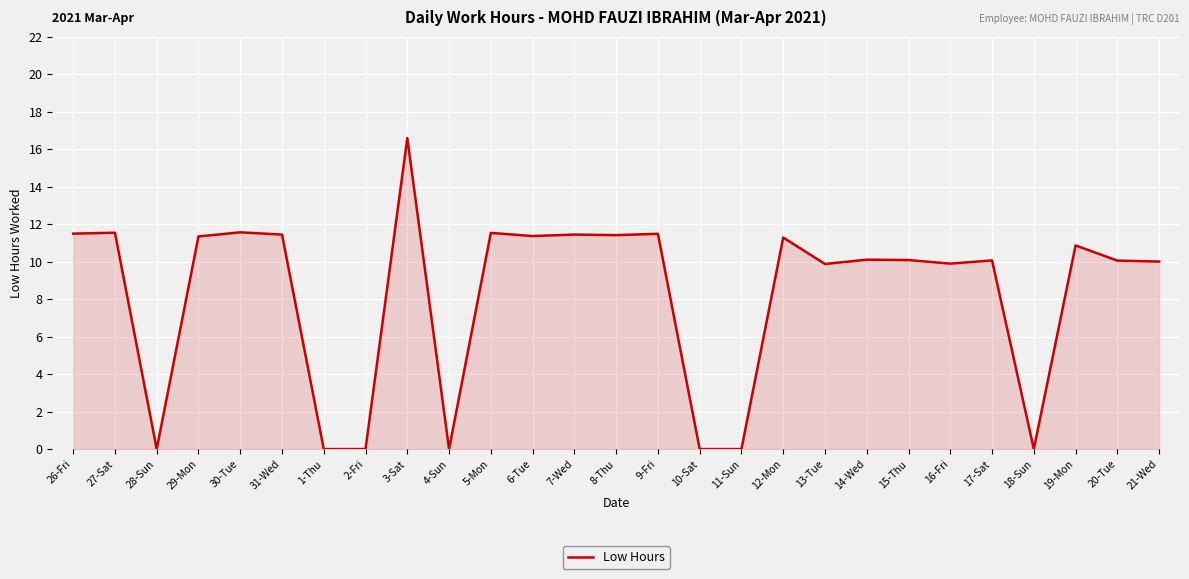

What is the change in value from 30-Tue to 15-Thu?

-1.5